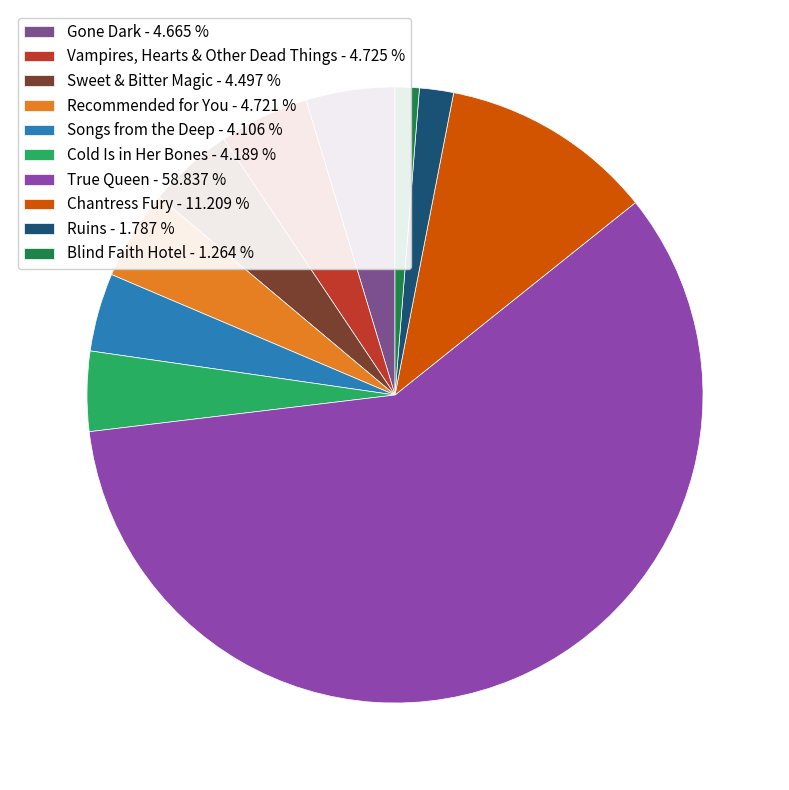

Is it true that Ruins is 2% of the pie?

True